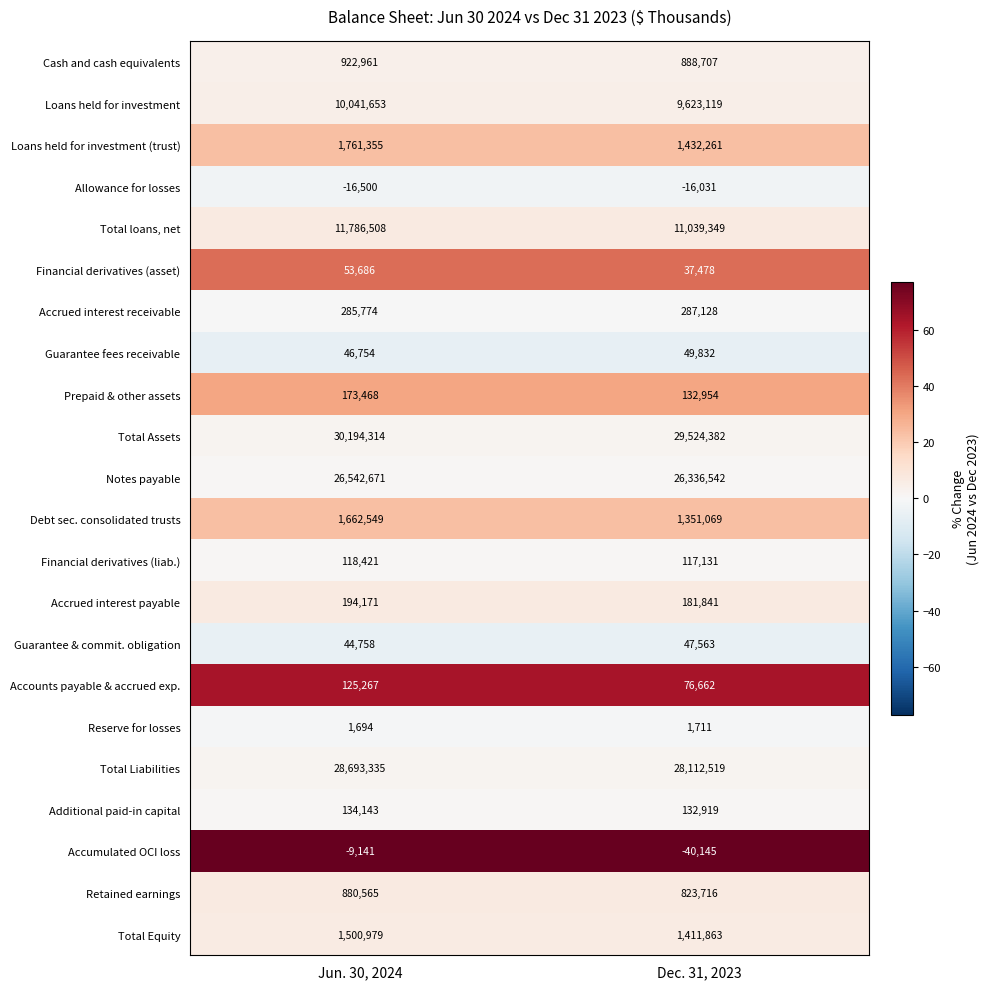

True or false: Total Liabilities has a value of 9139429 at Jun. 30, 2024.

False